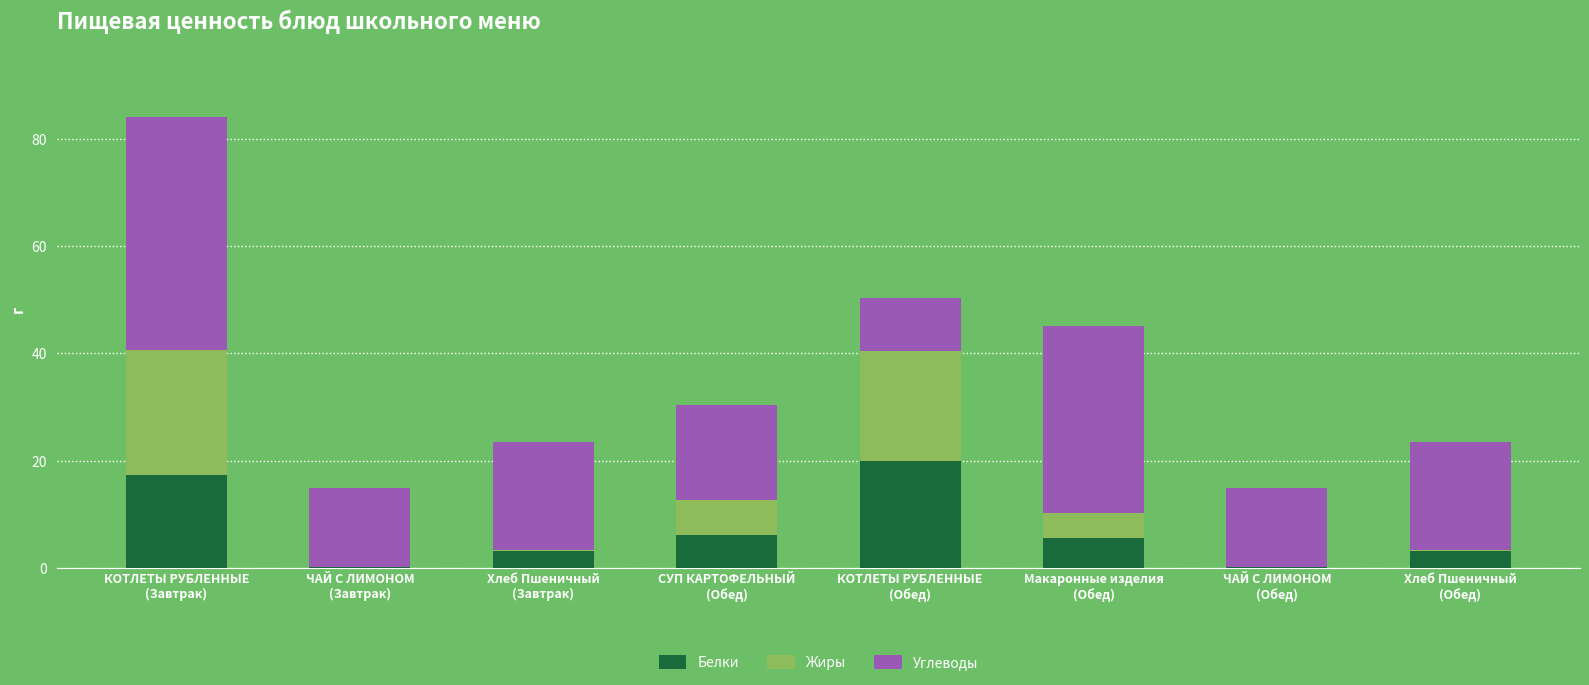

At which category is the sum across all series the highest?

КОТЛЕТЫ РУБЛЕННЫЕ
(Завтрак)